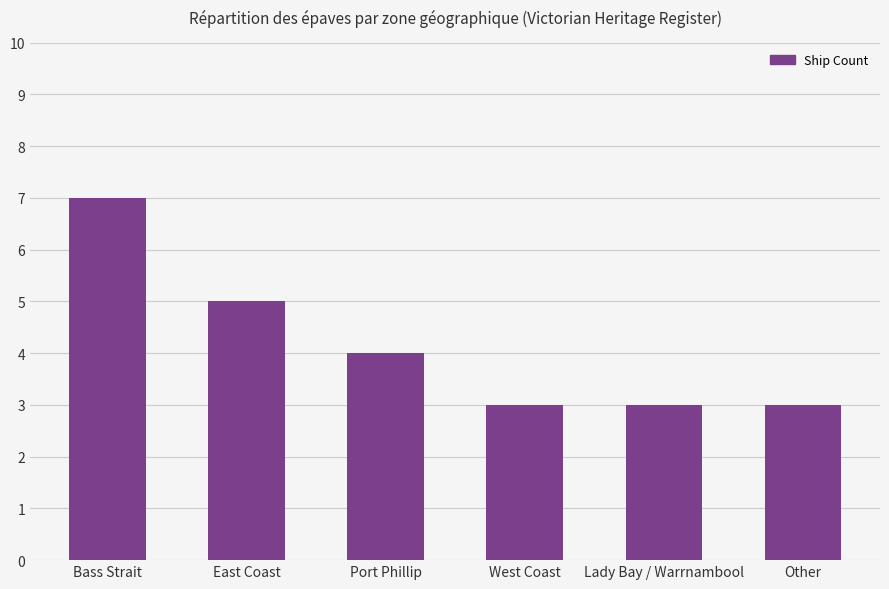

How many data points does each series have?

6